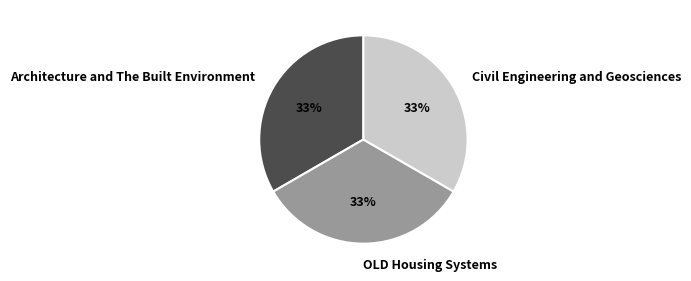

True or false: OLD Housing Systems accounts for 33% of the total.

True